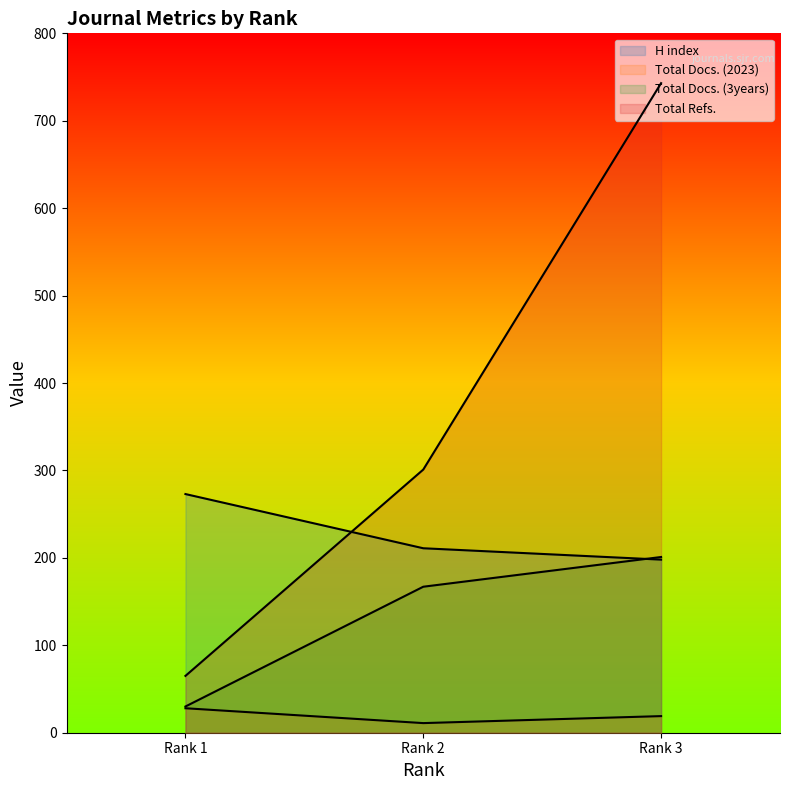

Which series has the largest total across all categories?

Total Refs.